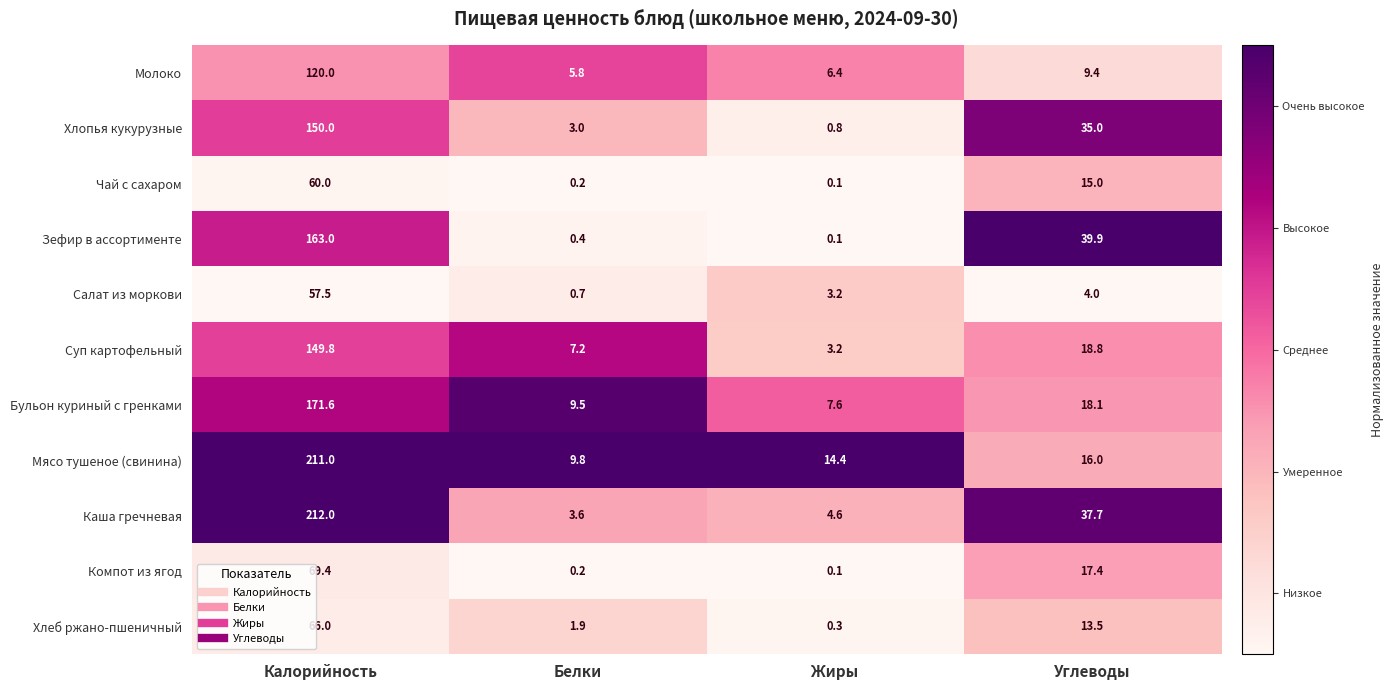

Where does the Зефир в ассортименте series first go above 39?

Калорийность